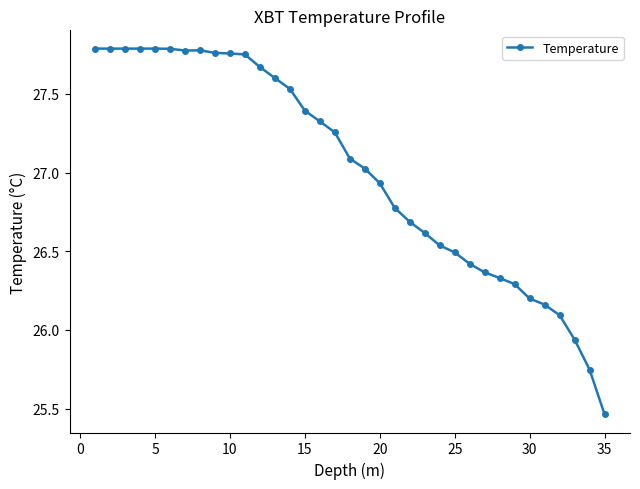

What is the value of the 22nd point from the left?

26.7